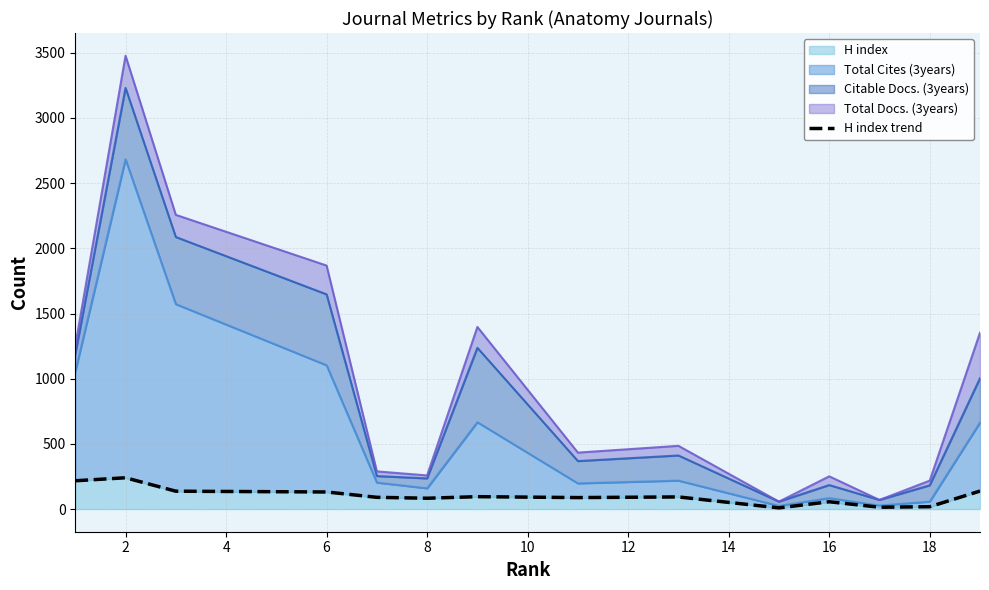

The value at 4 is 137. True or false?

True